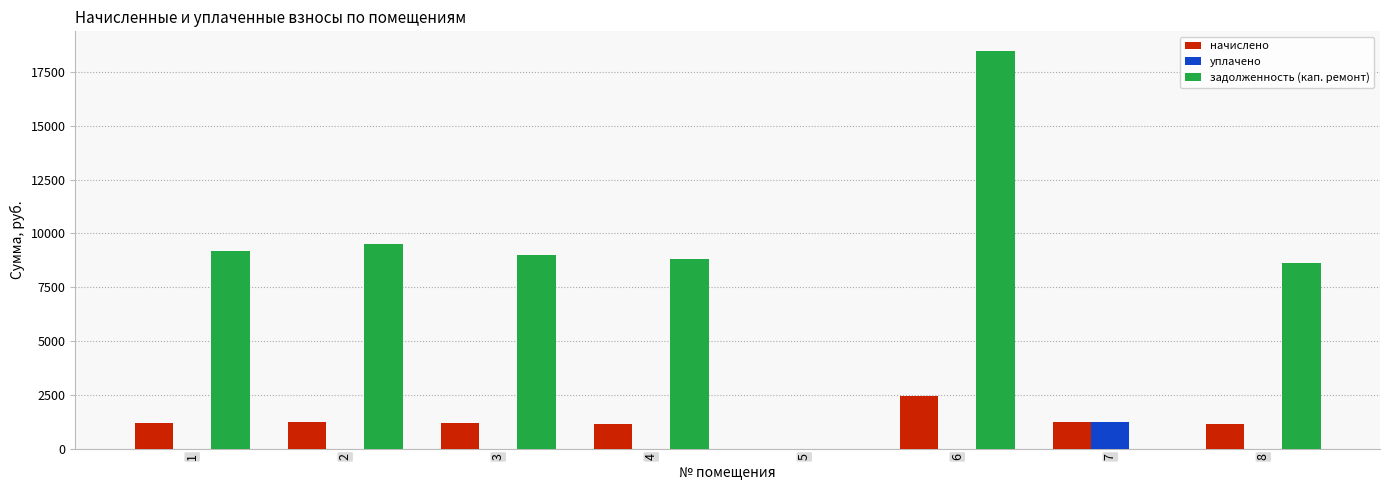

What is the sum of all начислено values?

9624.5